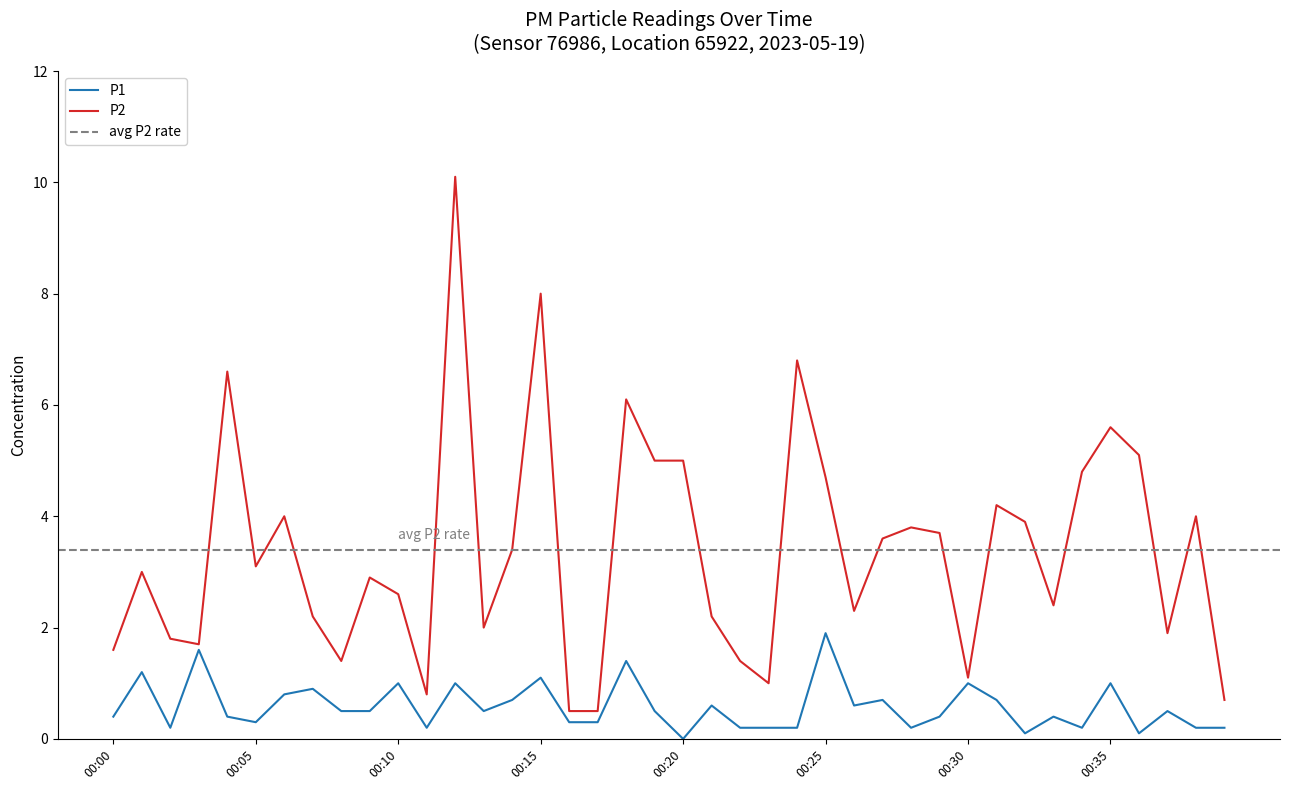

What is the average value of the P2 series?

3.4